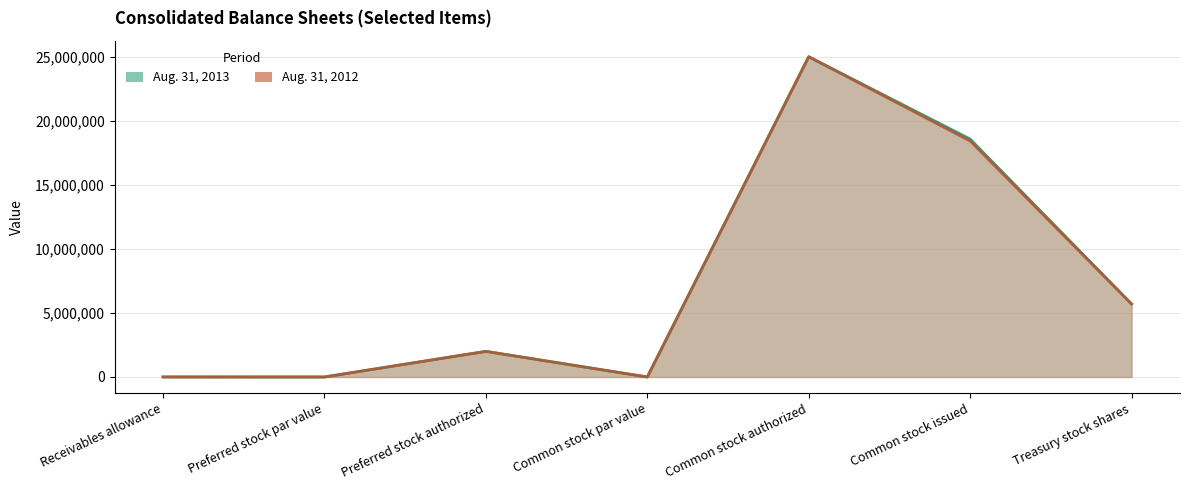

True or false: Aug. 31, 2012 and Aug. 31, 2013 cross at least once.

False